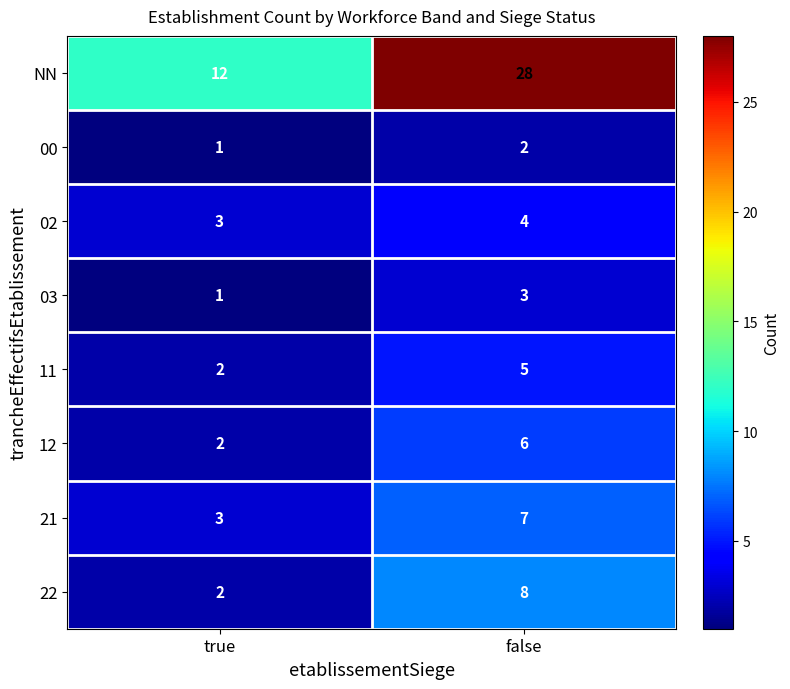

What is the difference between the maximum and minimum values in the 21 series?

4